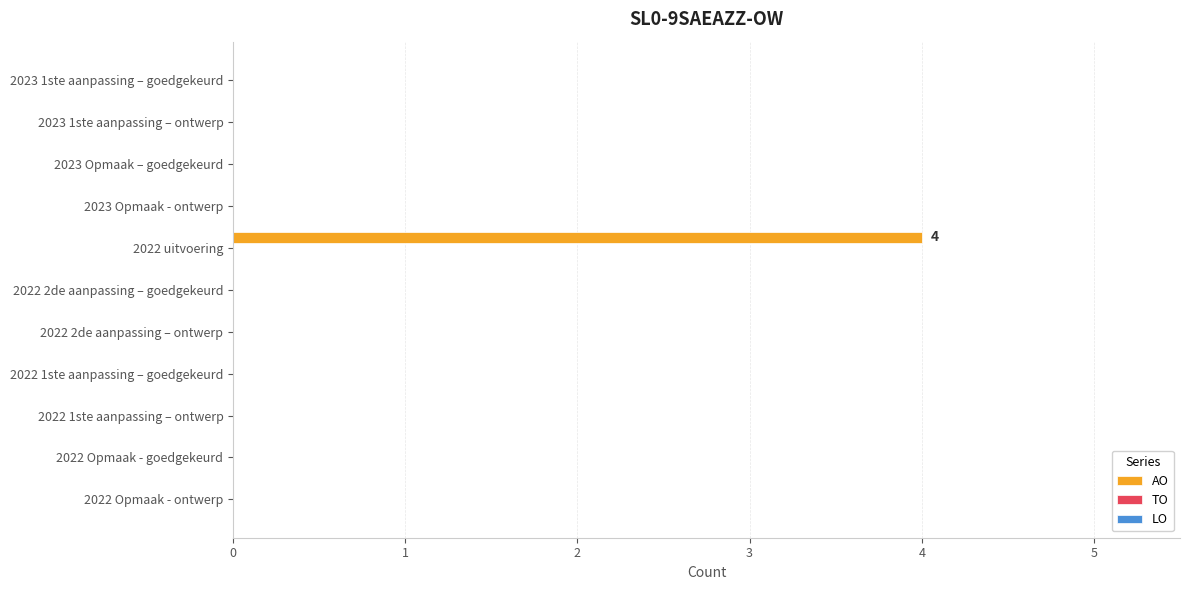

What is the sum of the values at 2022 1ste aanpassing – ontwerp and 2022 uitvoering?

4